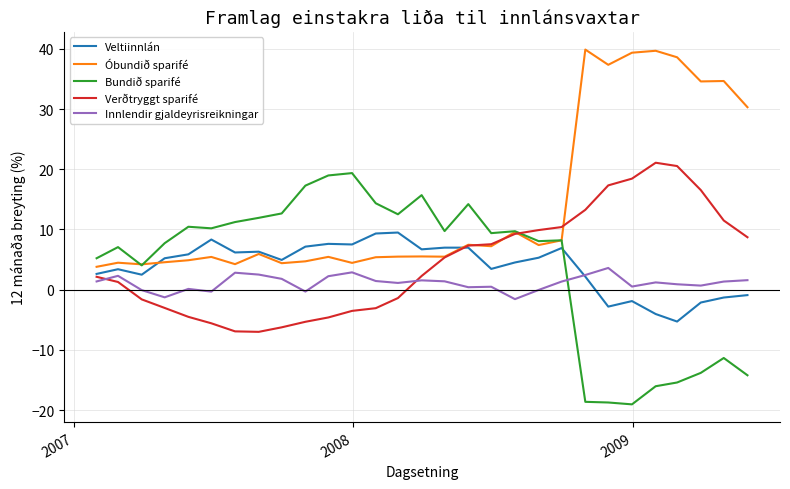

What is the average value of the Verðtryggt sparifé series?

4.5